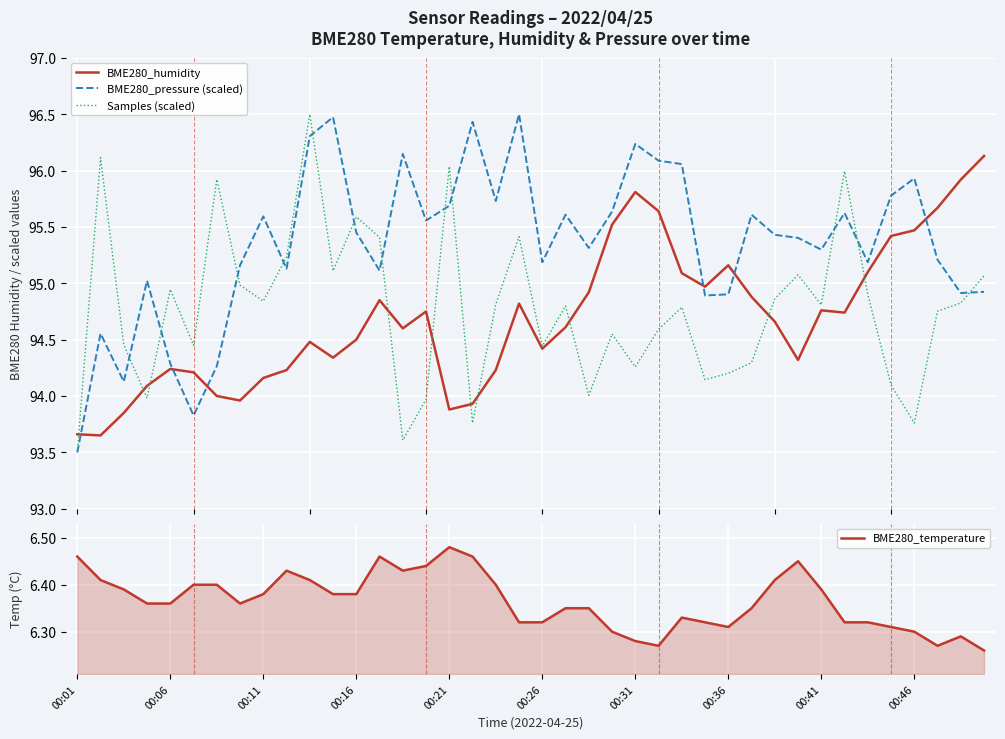

At which category does the chart reach its peak across all series?

19